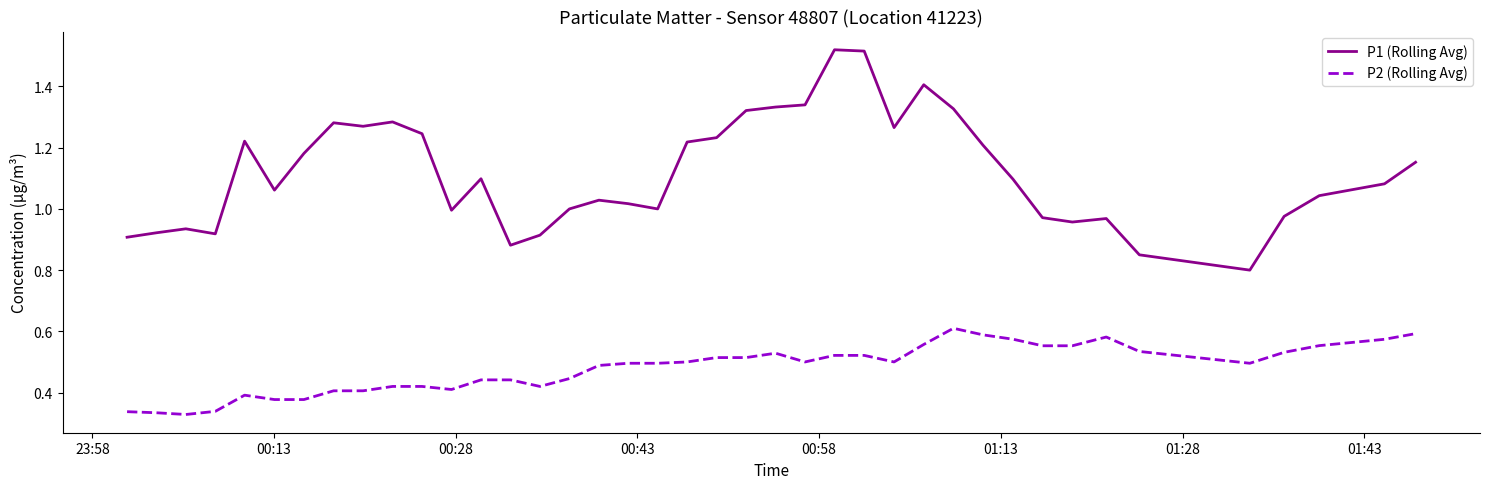

What are all the series names shown in the legend?

P1 (Rolling Avg), P2 (Rolling Avg)